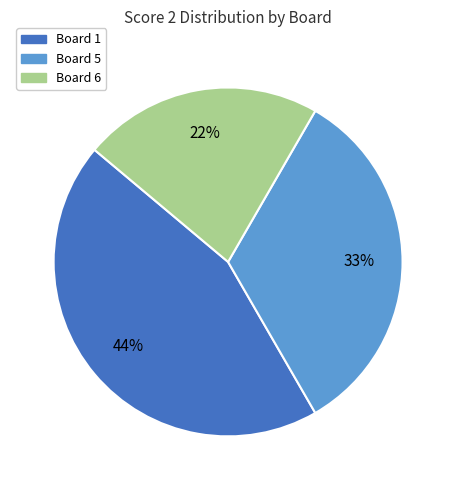

Is there any slice that represents more than half of the pie?

No